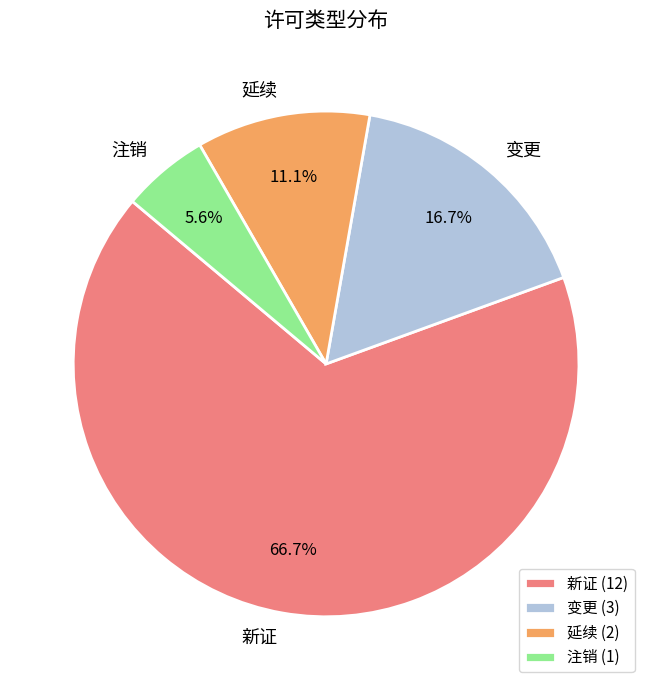

Combined, do 注销 and 变更 account for over 50%?

No